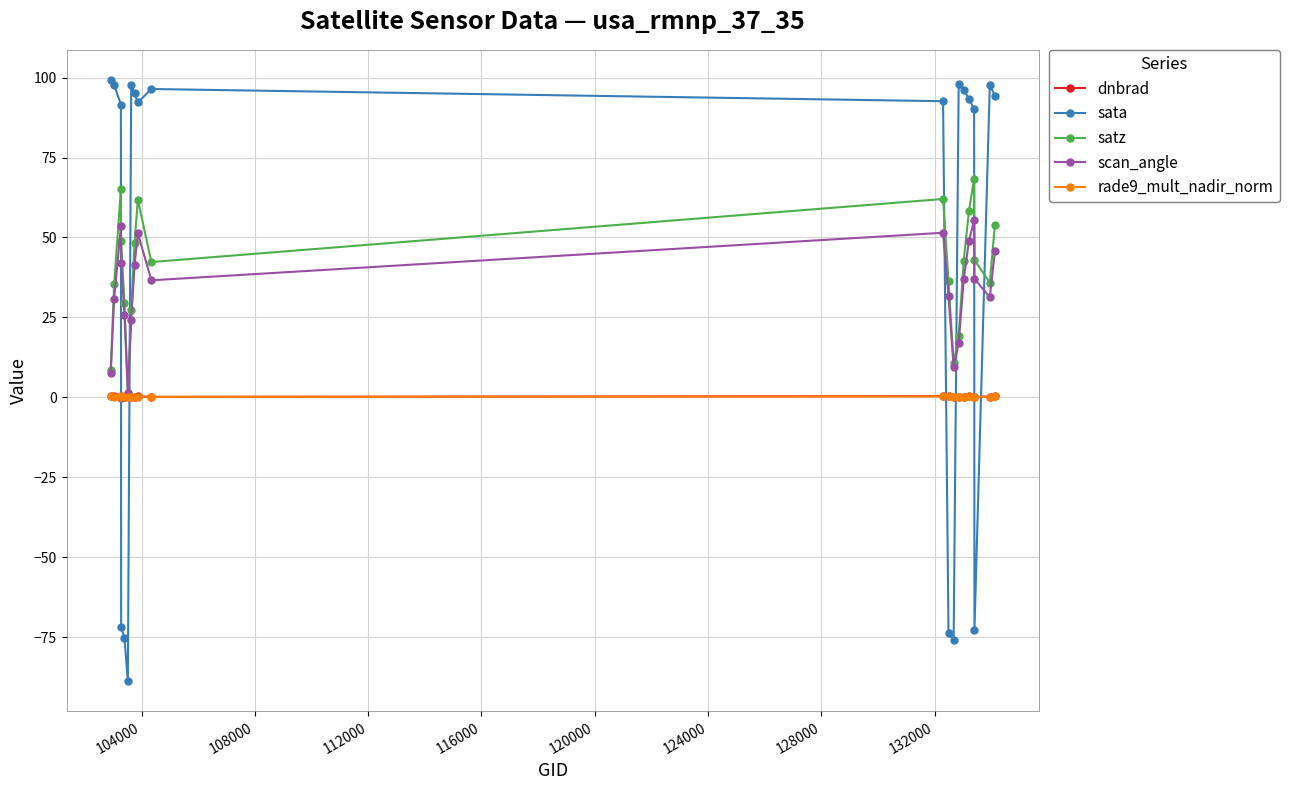

True or false: satz has more than 0 interior local peaks.

True